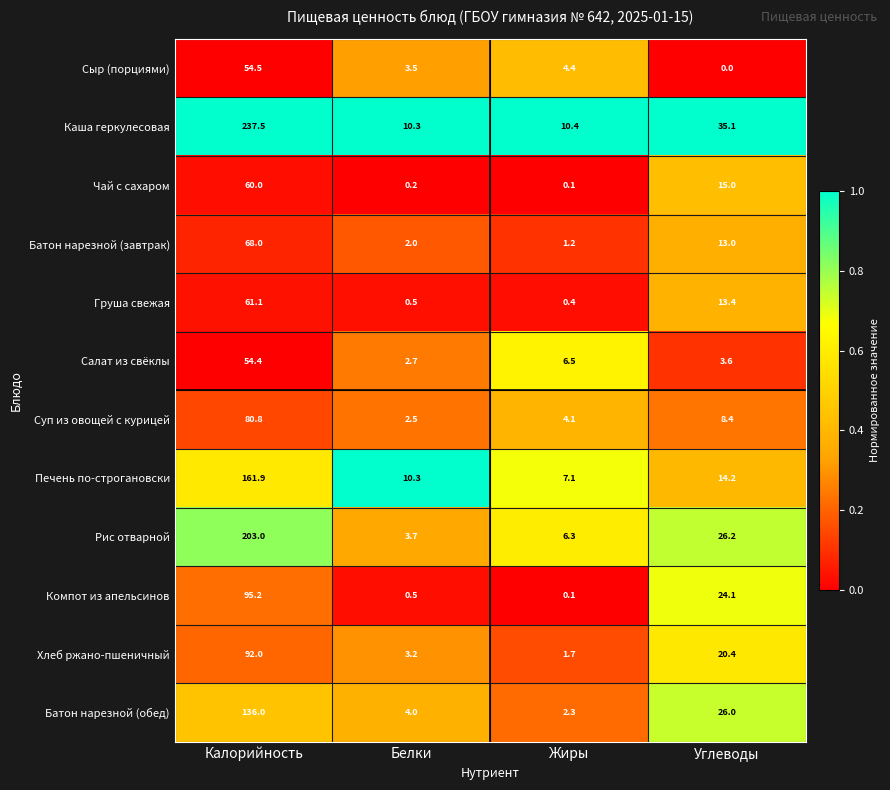

What is the sum of the Сыр (порциями) values at Углеводы and Жиры?

4.4